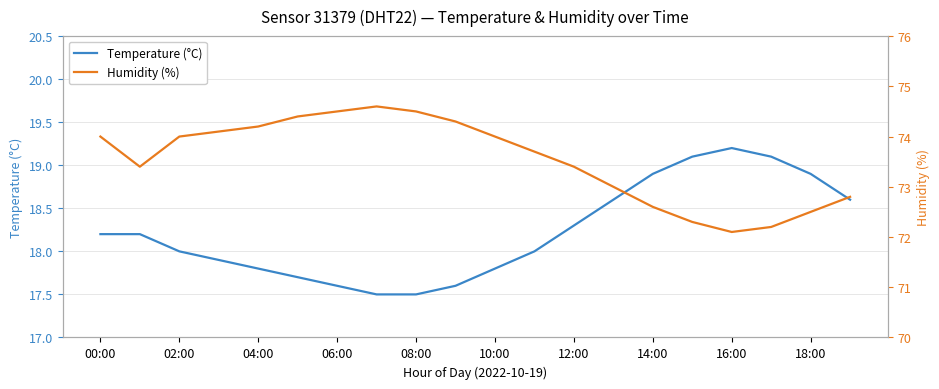

Is it true that Temperature (°C) equals 19.2 at 16:00?

True